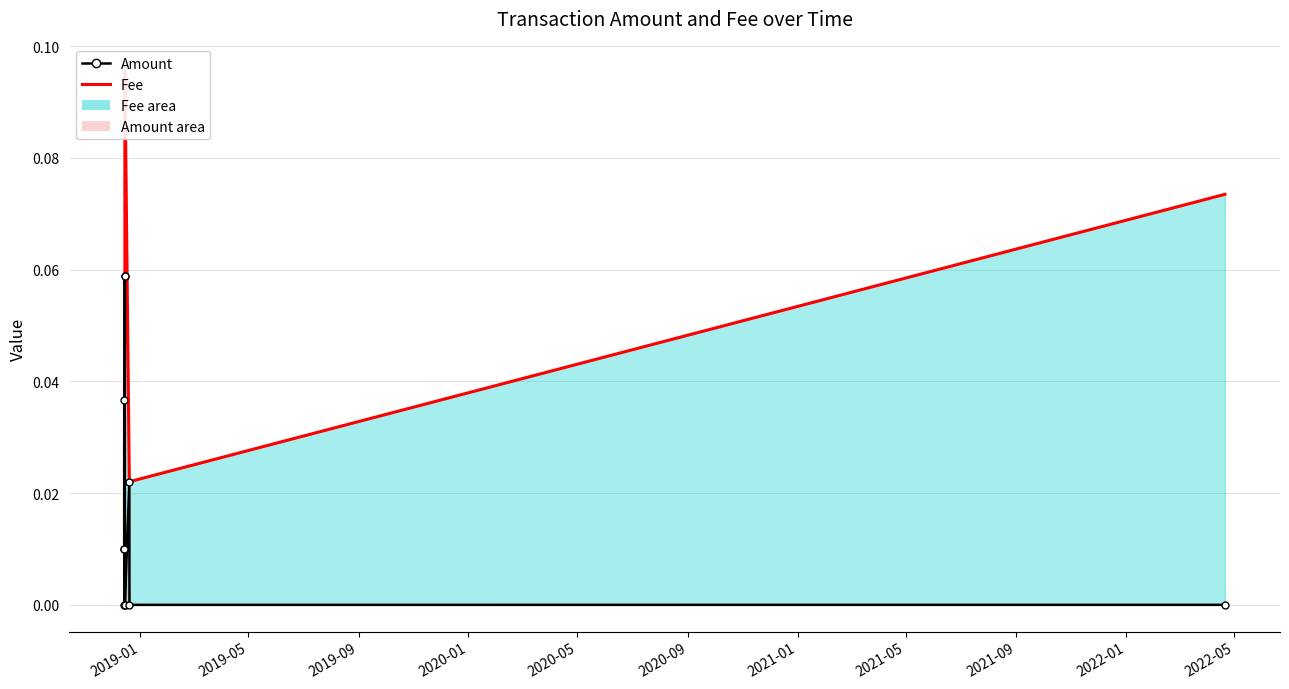

Between 2019-09 and 2019-01, which is larger?

2019-09